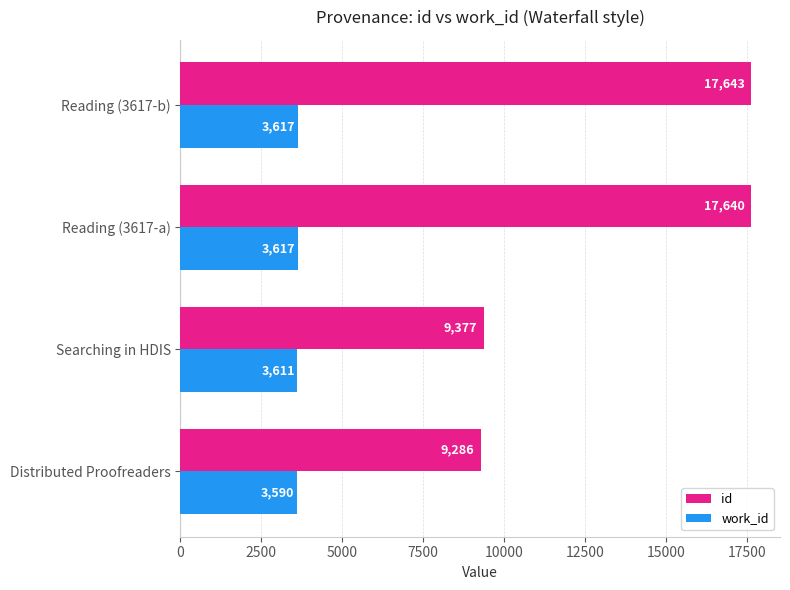

What is the sum of all work_id values?

14435